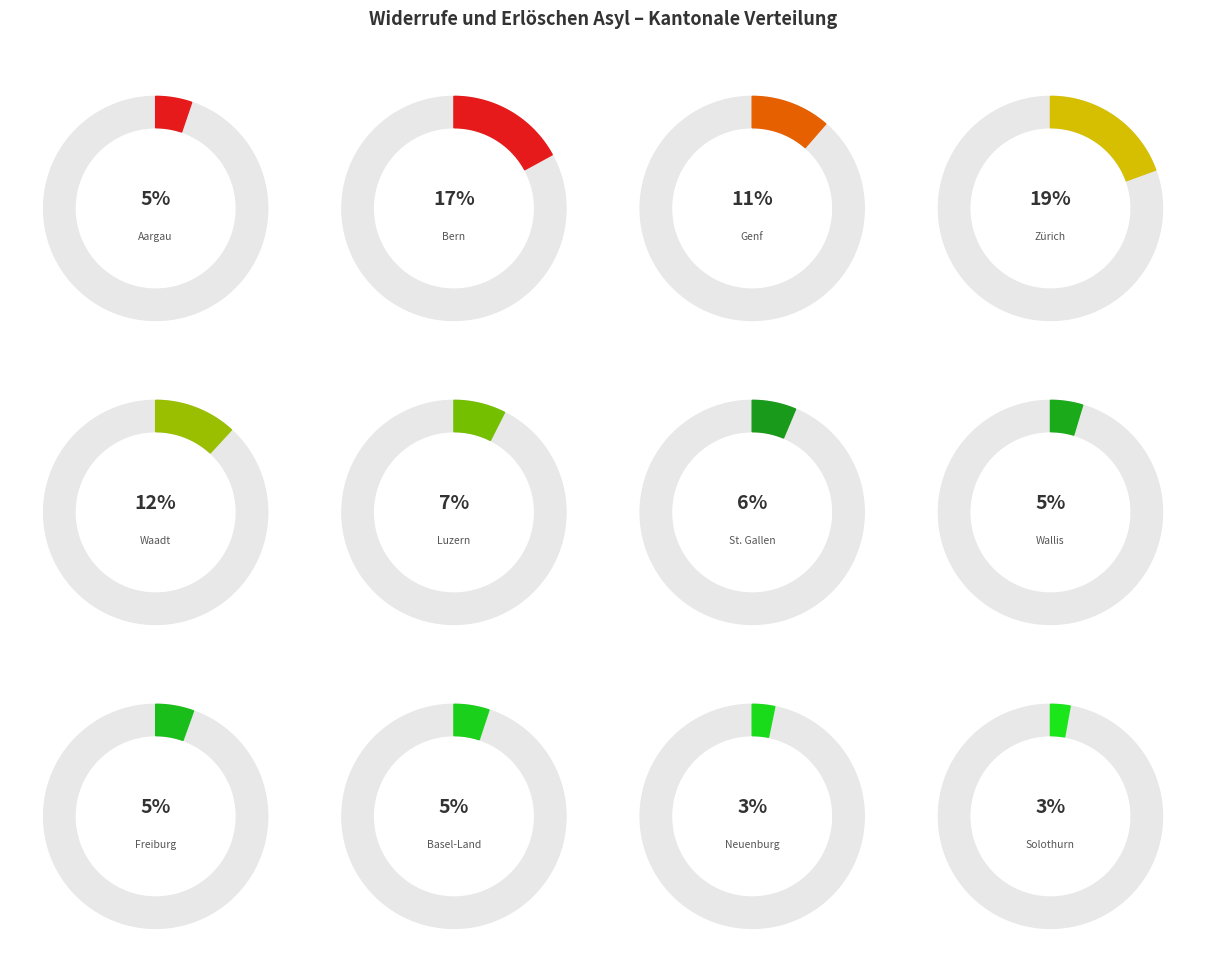

What is the smallest slice in the pie chart?

Solothurn